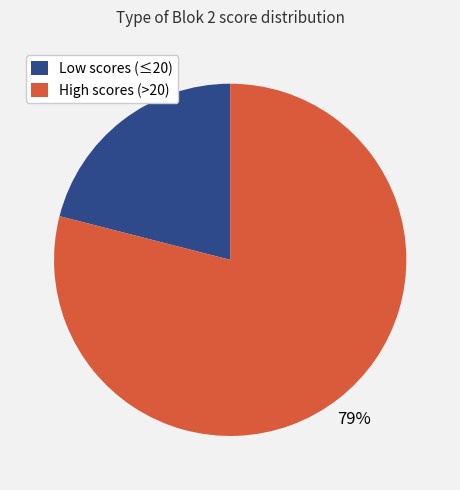

Which slice is the smallest?

Low scores (≤20)